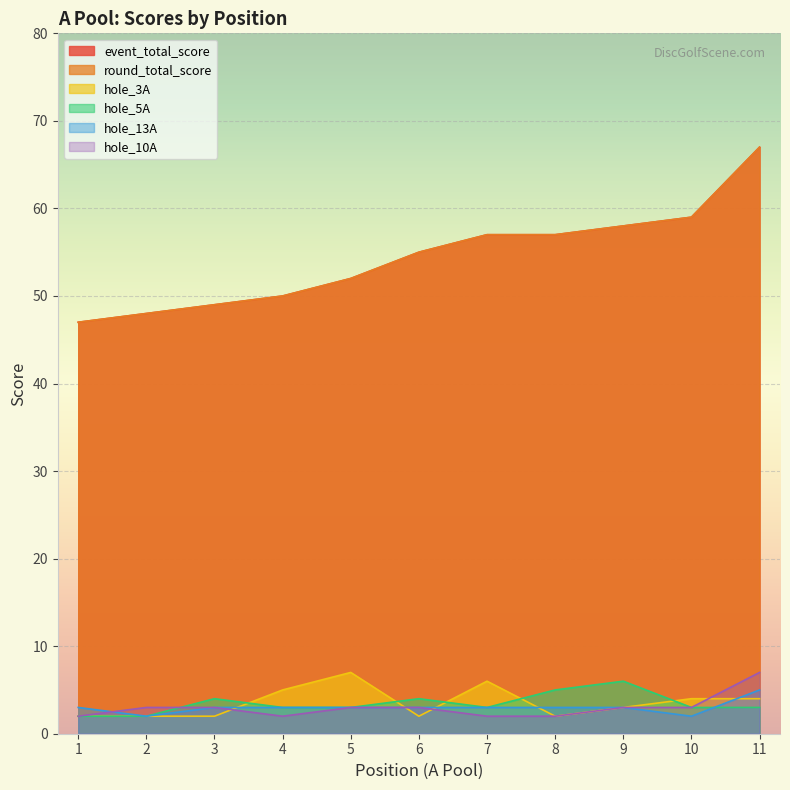

Which series has the largest total across all categories?

event_total_score